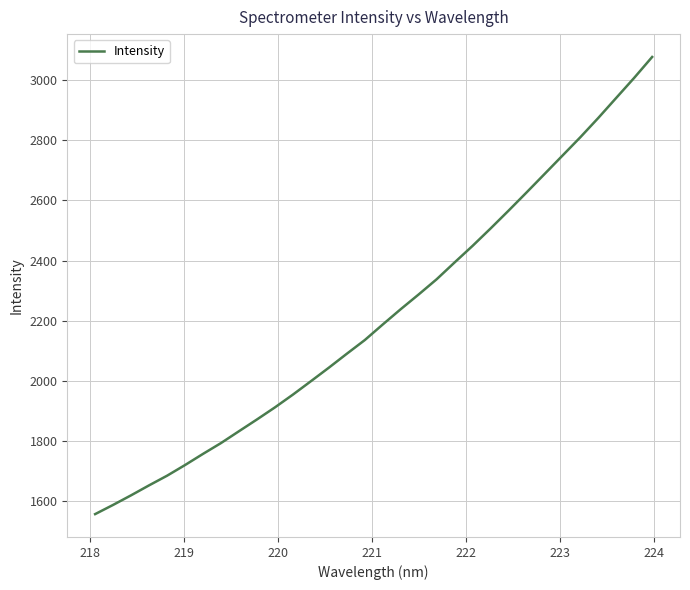

What is the average value?

2216.8